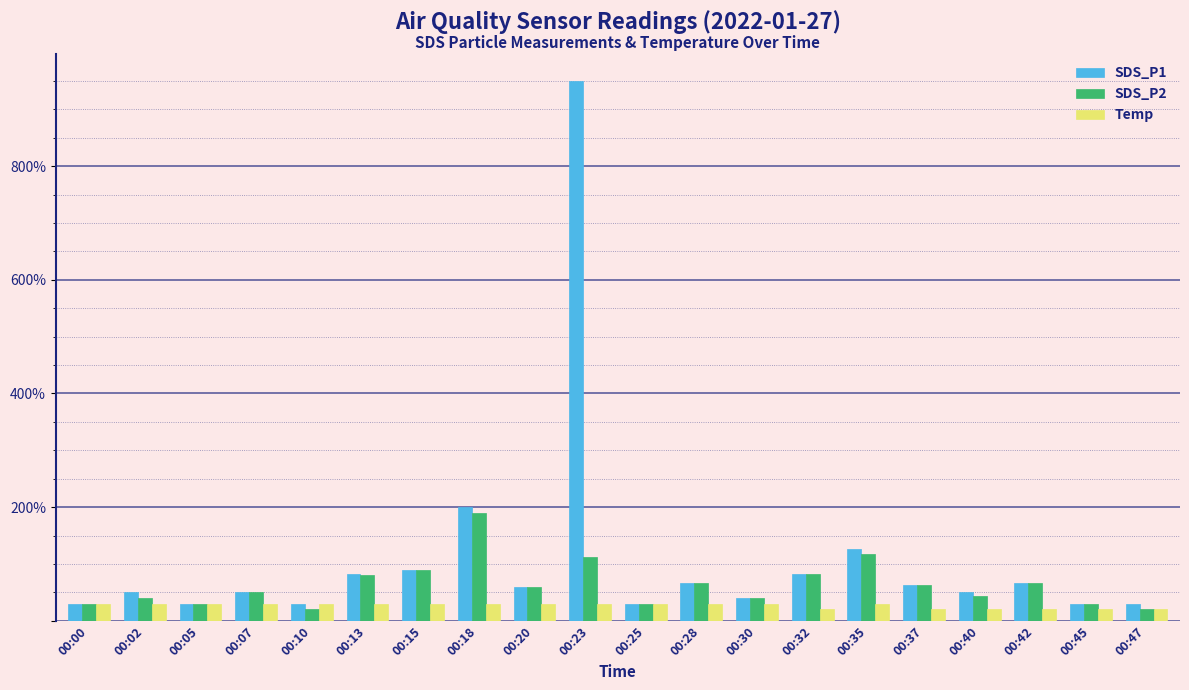

Reading right to left, list all the values displayed in this chart.

SDS_P1: 0.3	0.3	0.7	0.5	0.6	1.3	0.8	0.4	0.7	0.3	9.5	0.6	2.0	0.9	0.8	0.3	0.5	0.3	0.5	0.3
SDS_P2: 0.2	0.3	0.7	0.4	0.6	1.2	0.8	0.4	0.7	0.3	1.1	0.6	1.9	0.9	0.8	0.2	0.5	0.3	0.4	0.3
Temp: 0.2	0.2	0.2	0.2	0.2	0.3	0.2	0.3	0.3	0.3	0.3	0.3	0.3	0.3	0.3	0.3	0.3	0.3	0.3	0.3